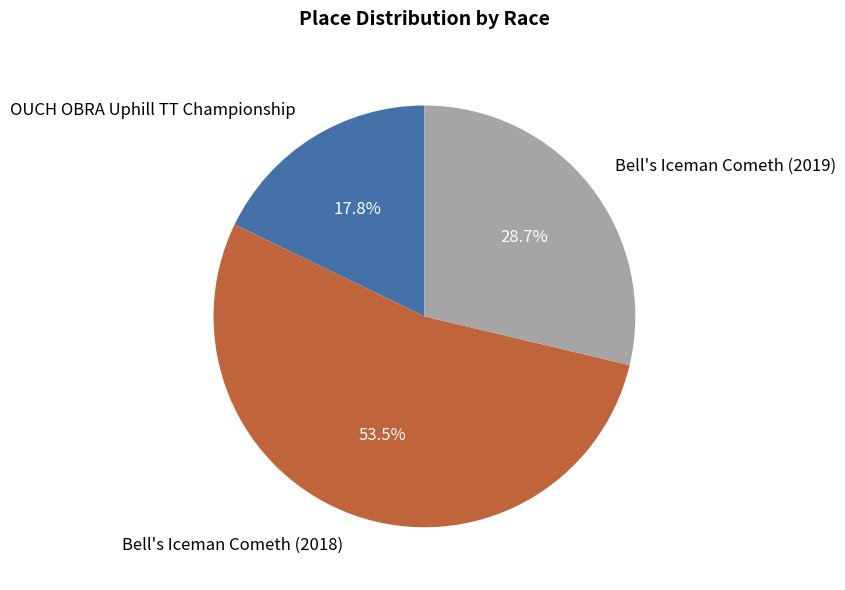

Rank the categories by value from lowest to highest.

OUCH OBRA Uphill TT Championship, Bell's Iceman Cometh (2019), Bell's Iceman Cometh (2018)